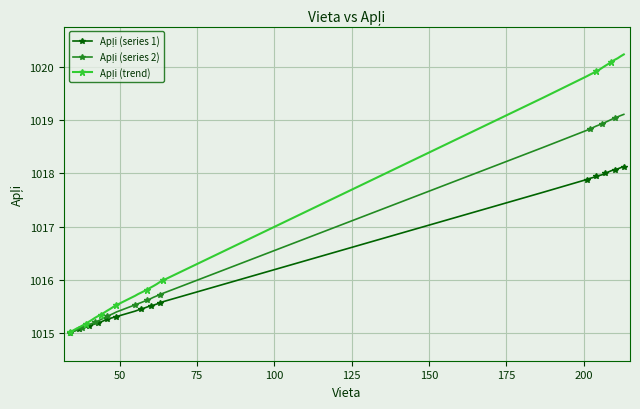

Reading right to left, what are all the values shown in this chart?

Apļi (series 1): 1018.1	1018.1	1018.1	1018.1	1018.1	1018.0	1018.0	1018.0	1018.0	1017.9	1017.9	1017.9	1017.9	1017.6	1015.6	1015.6	1015.5	1015.5	1015.5	1015.5	1015.5	1015.4	1015.4	1015.4	1015.3	1015.3	1015.3	1015.3	1015.2	1015.2	1015.2	1015.2	1015.1	1015.1	1015.1	1015.1	1015.1	1015.1	1015.0	1015.0
Apļi (series 2): 1019.1	1019.1	1019.1	1019.0	1019.0	1019.0	1019.0	1018.9	1018.9	1018.9	1018.9	1018.8	1018.8	1018.5	1015.7	1015.7	1015.7	1015.7	1015.6	1015.6	1015.6	1015.6	1015.5	1015.5	1015.4	1015.4	1015.3	1015.3	1015.3	1015.3	1015.2	1015.2	1015.2	1015.1	1015.1	1015.1	1015.1	1015.0	1015.0	1015.0
Apļi (trend): 1020.2	1020.2	1020.2	1020.1	1020.1	1020.1	1020.0	1020.0	1019.9	1019.9	1019.9	1019.9	1019.8	1019.4	1016.0	1016.0	1015.9	1015.9	1015.9	1015.8	1015.8	1015.8	1015.7	1015.7	1015.5	1015.5	1015.5	1015.4	1015.4	1015.3	1015.3	1015.3	1015.2	1015.2	1015.2	1015.1	1015.1	1015.1	1015.0	1015.0